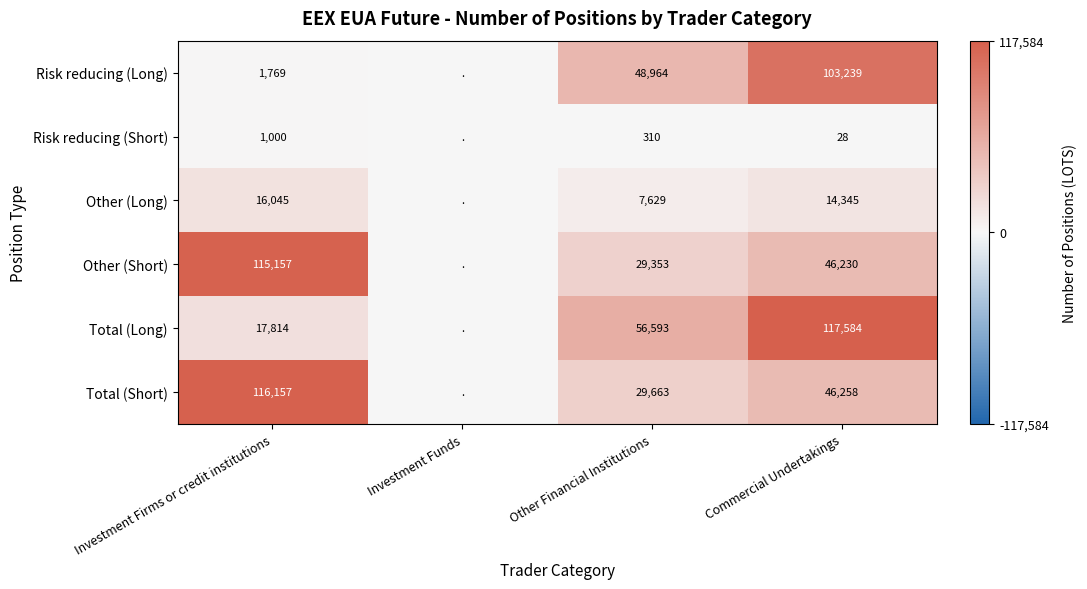

What is the greatest value displayed?

117584